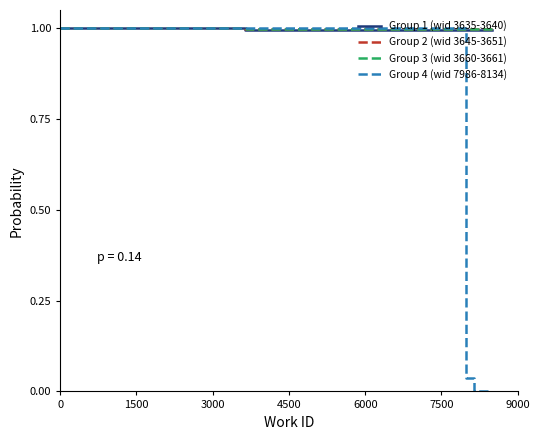

What is the value of the Group 2 (wid 3645-3651) point at the 1st from the left?

1.0